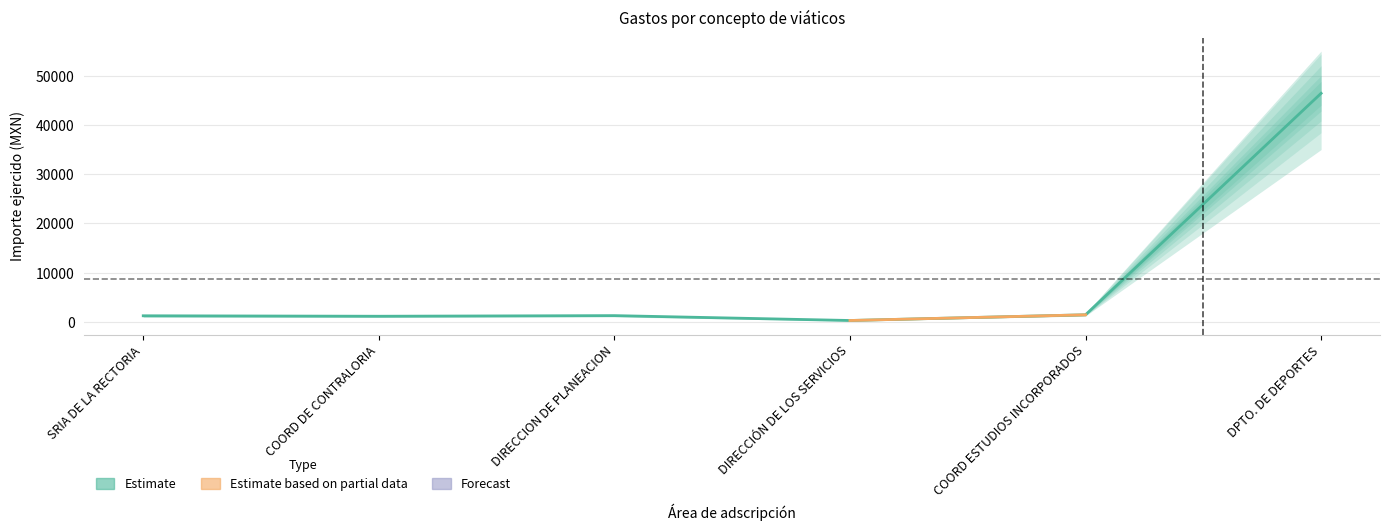

The Importe ejercido (Forecast) series shows 15560.9 at DPTO. DE DEPORTES. True or false?

False